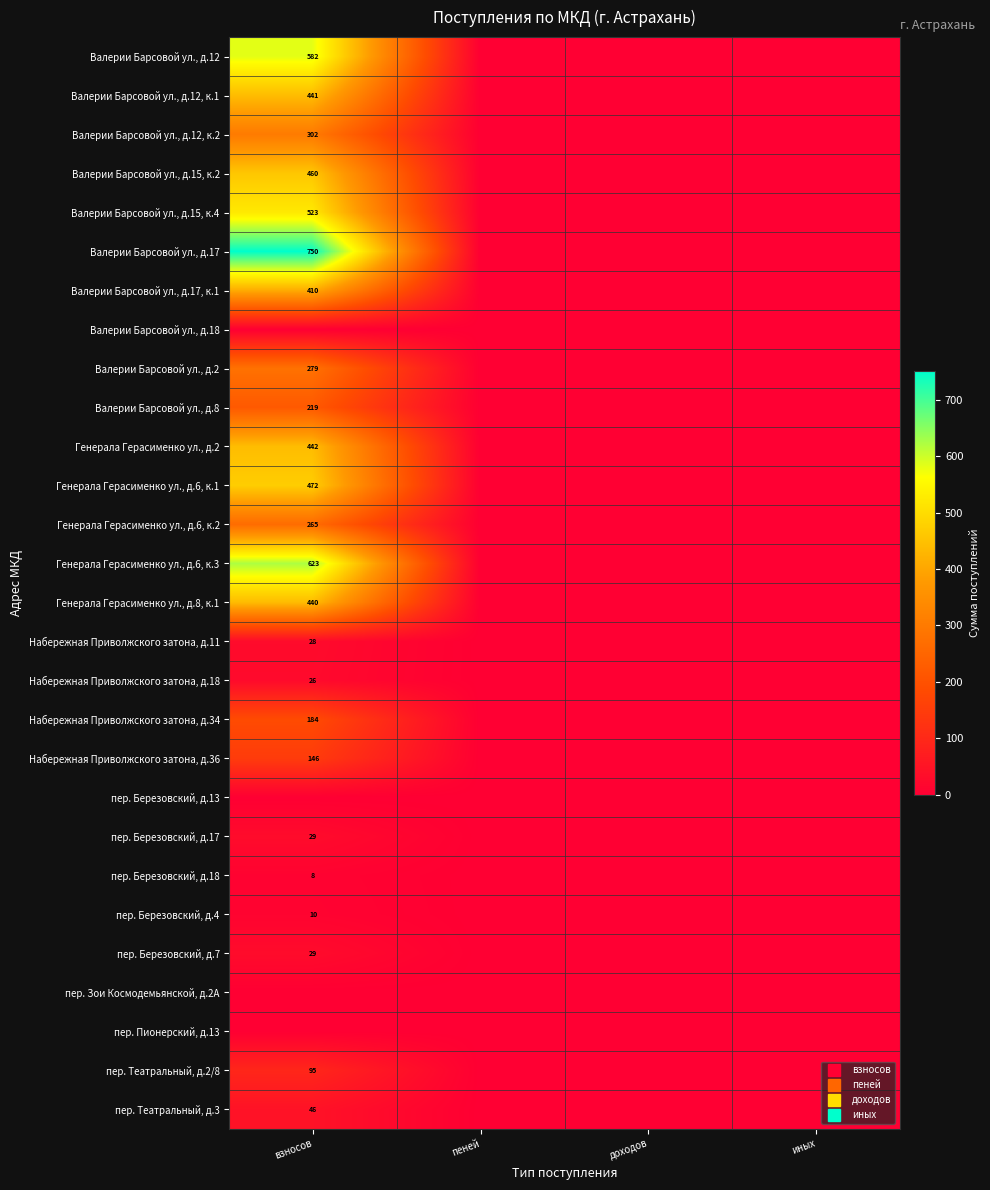

The value of пер. Березовский, д.18 at пеней is 3.7. True or false?

False